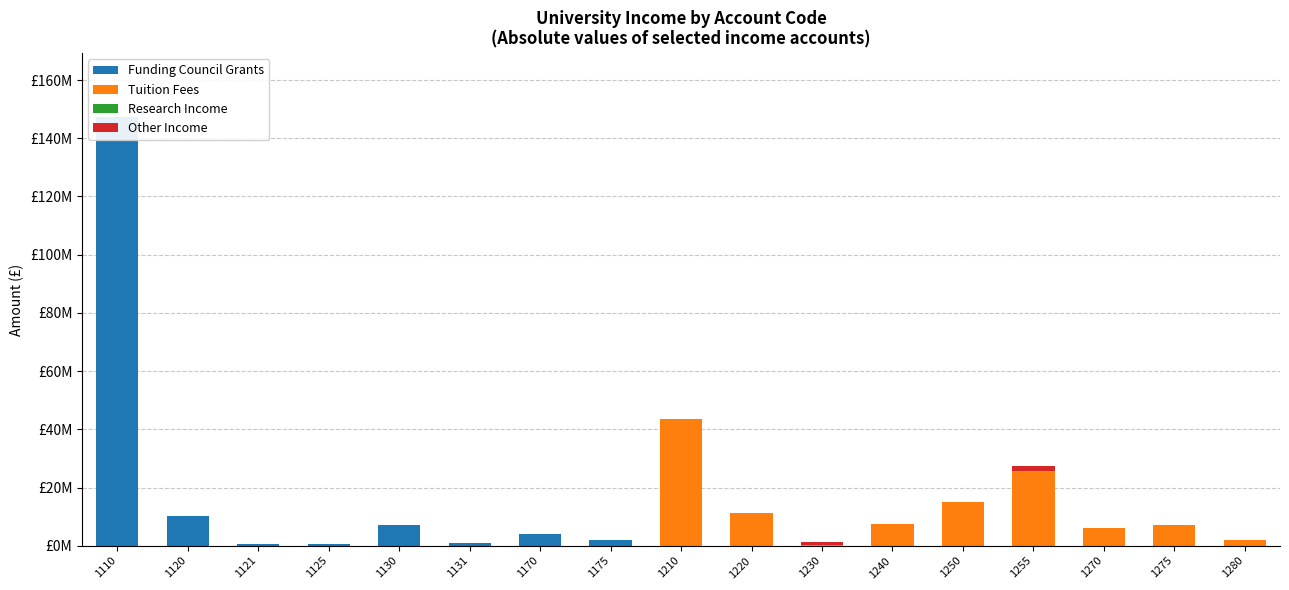

Reading right to left, what are all the values shown in this chart?

Funding Council Grants: 0	0	0	0	0	0	0	0	0	2031169	4133844	980110	7202318	494333	467690	10262455	147175962
Tuition Fees: 1827594	6987921	5961708	25719337	14863513	7427298	237335	11357810	43378402	0	0	0	0	0	0	0	0
Research Income: 0	0	0	0	0	0	0	0	0	0	0	0	0	0	0	0	0
Other Income: 205026	0	0	1637810	7790	81603	1121320	0	0	0	0	0	0	0	0	0	0